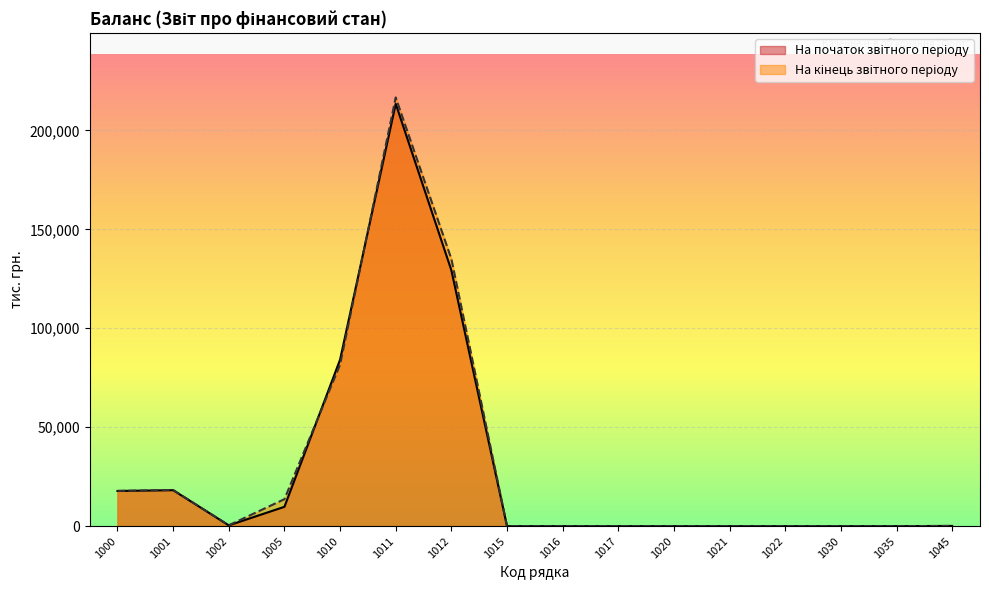

At which category does На початок звітного періоду reach its first local peak?

1001